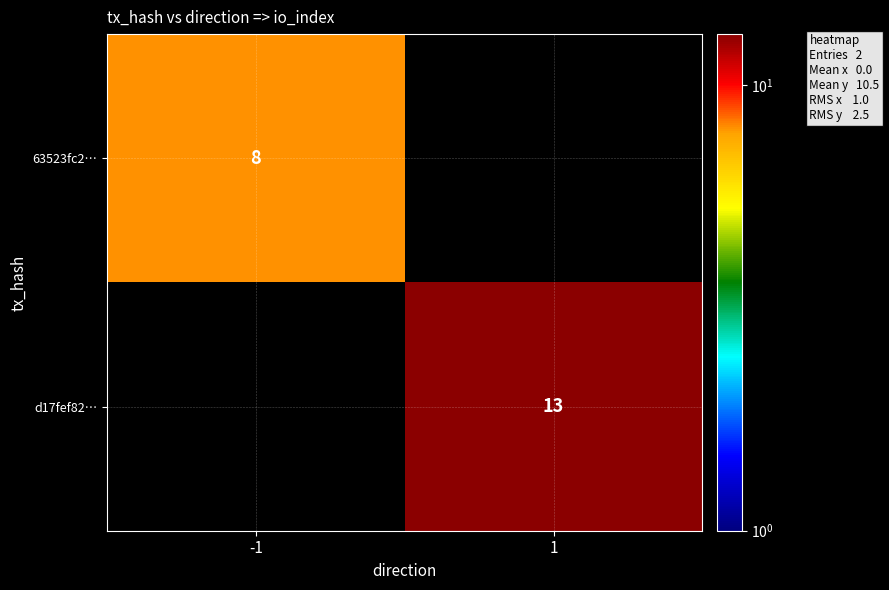

True or false: 63523fc2… has a value of 14 at -1.

False